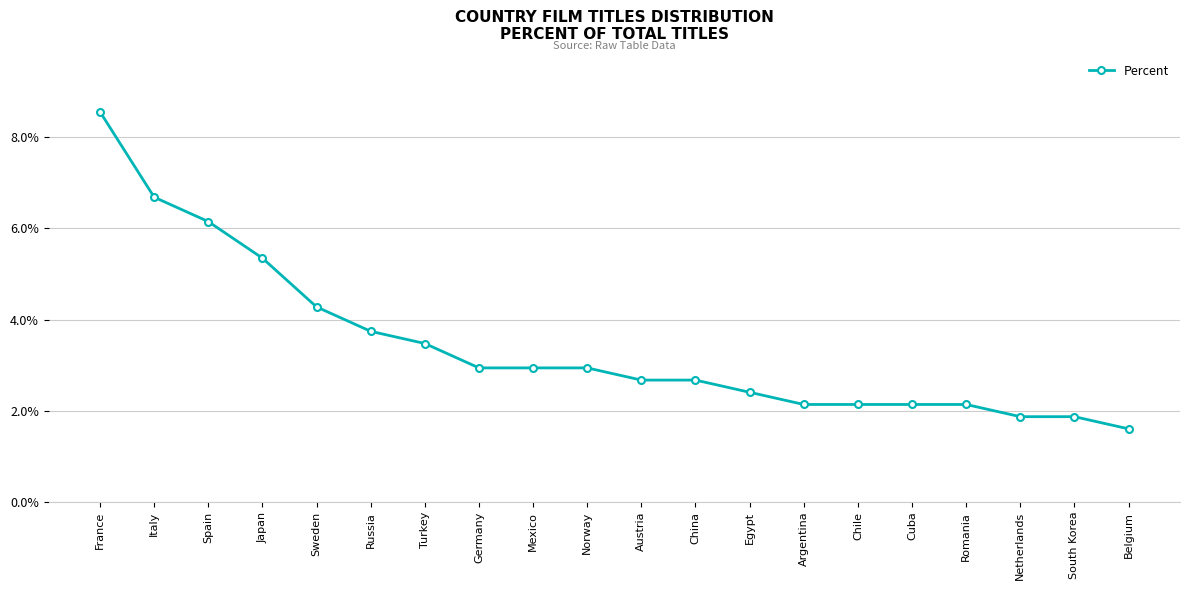

Does the chart have visible grid lines?

Yes